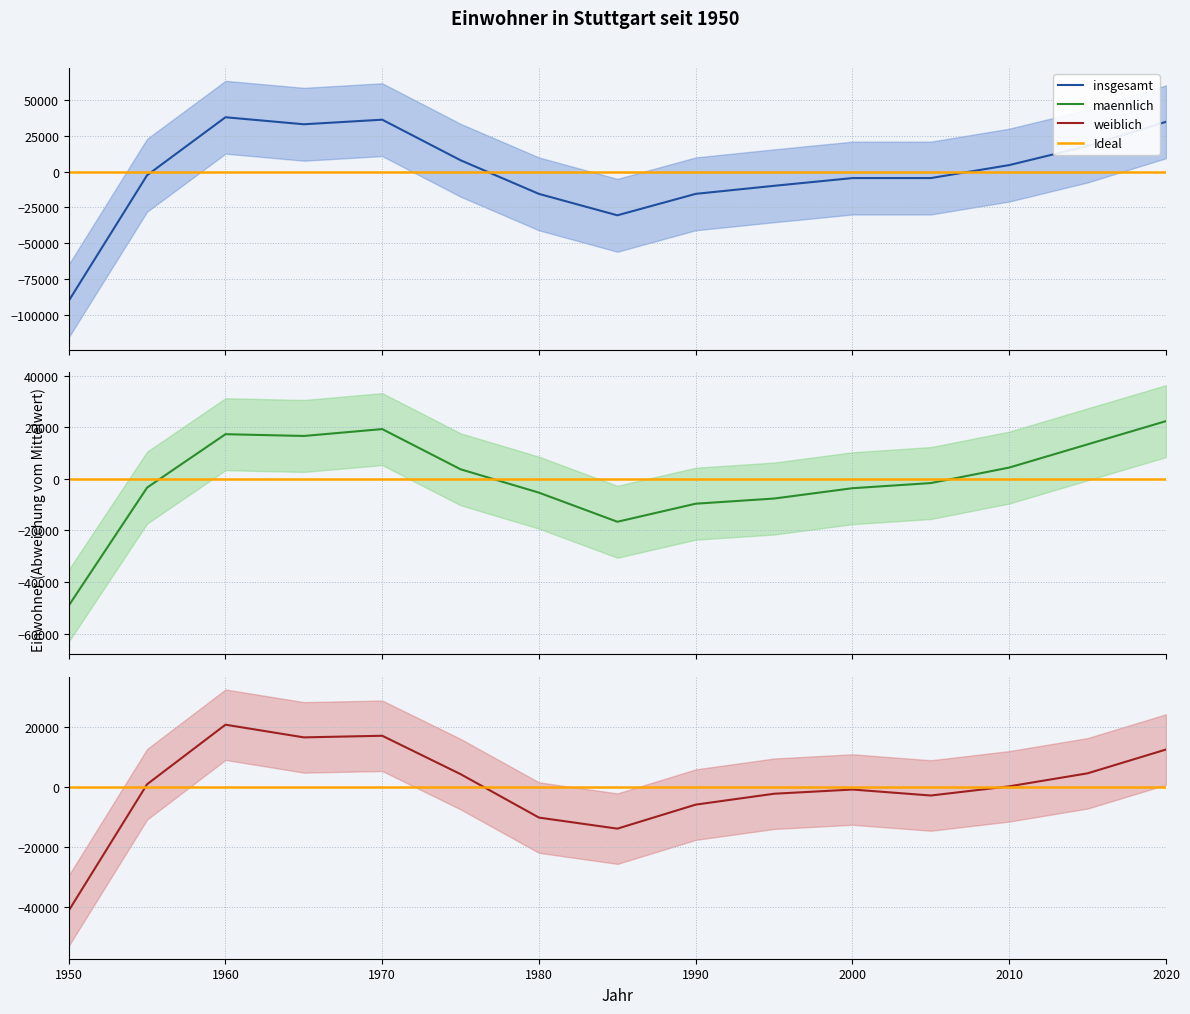

Rank the series by their average value, from highest to lowest.

maennlich, weiblich, insgesamt